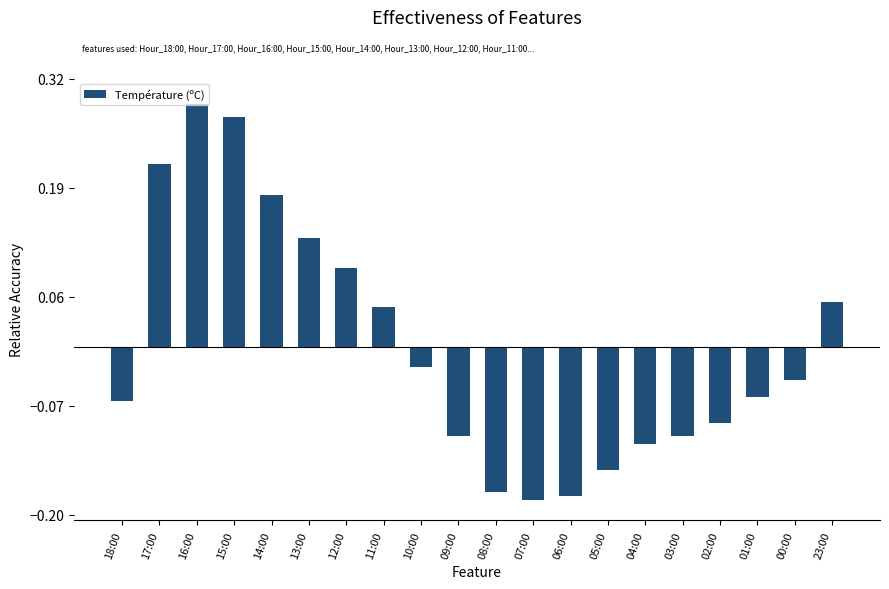

The chart shows a value of 0.0 at 23:00. True or false?

False